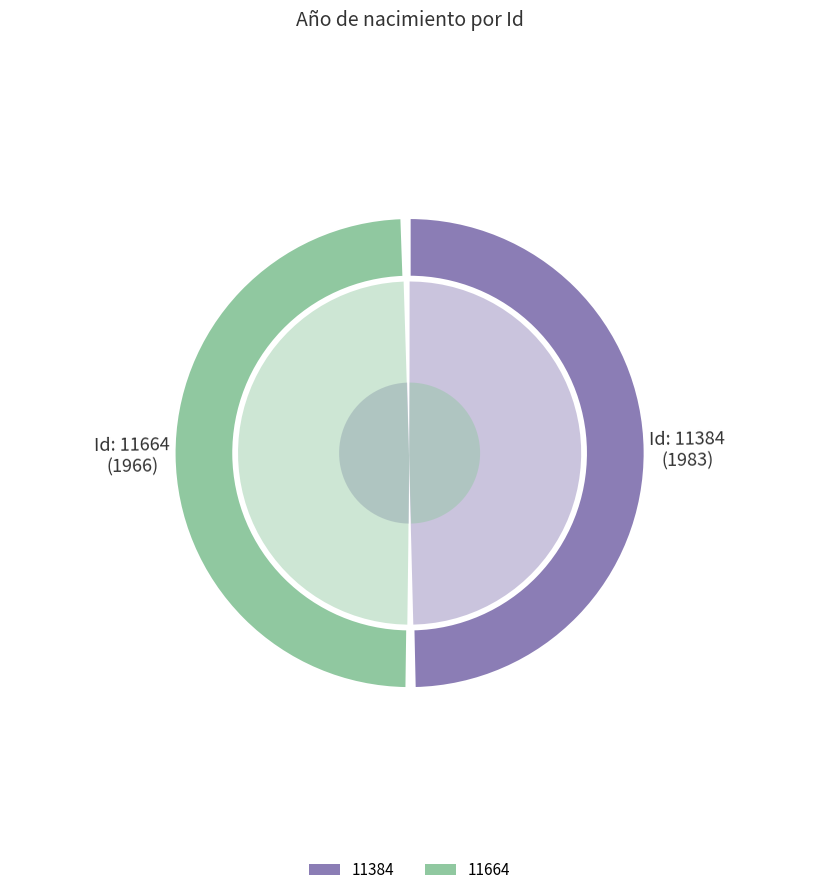

Which has a higher value, 11664 or 11384?

11384